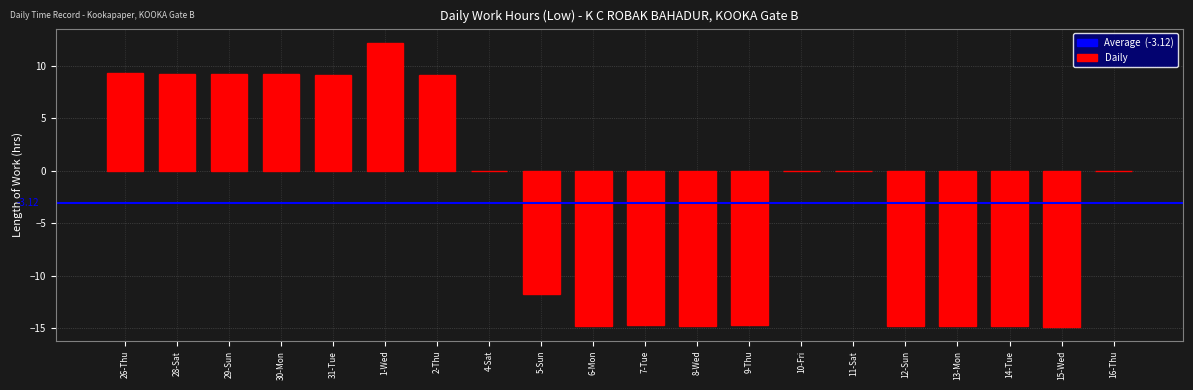

Is it true that the value at 9-Thu is -25.6?

False